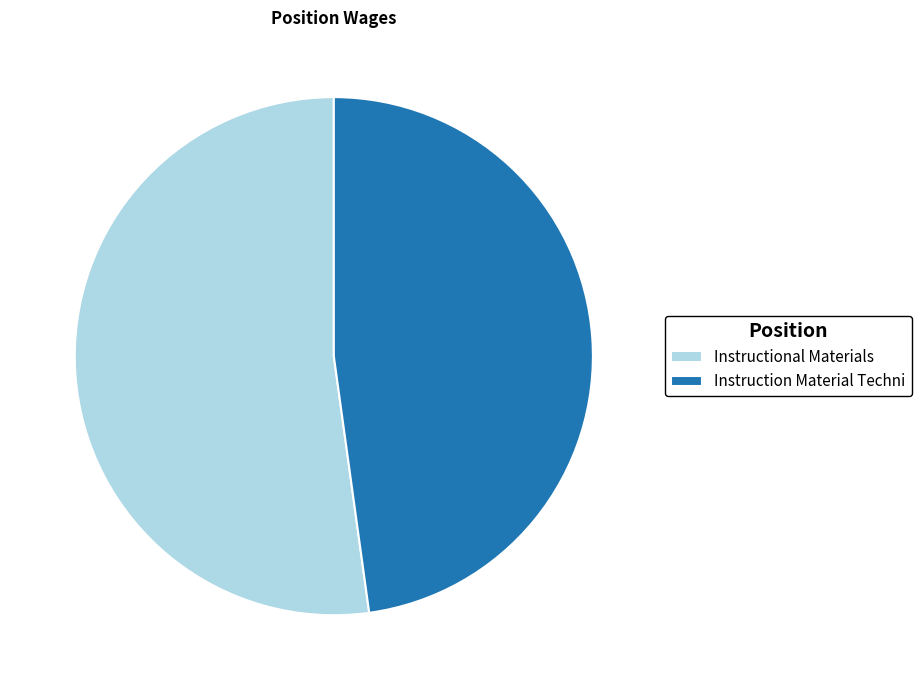

Is it true that Instruction Material Techni is 42% of the pie?

False